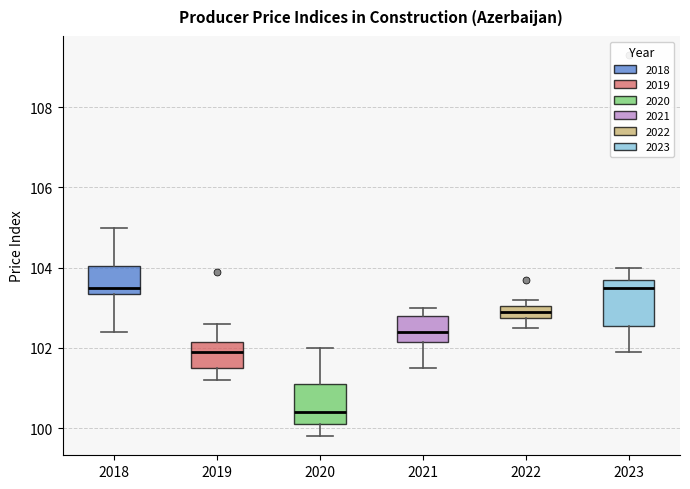

Which box has the lowest median line?

2020